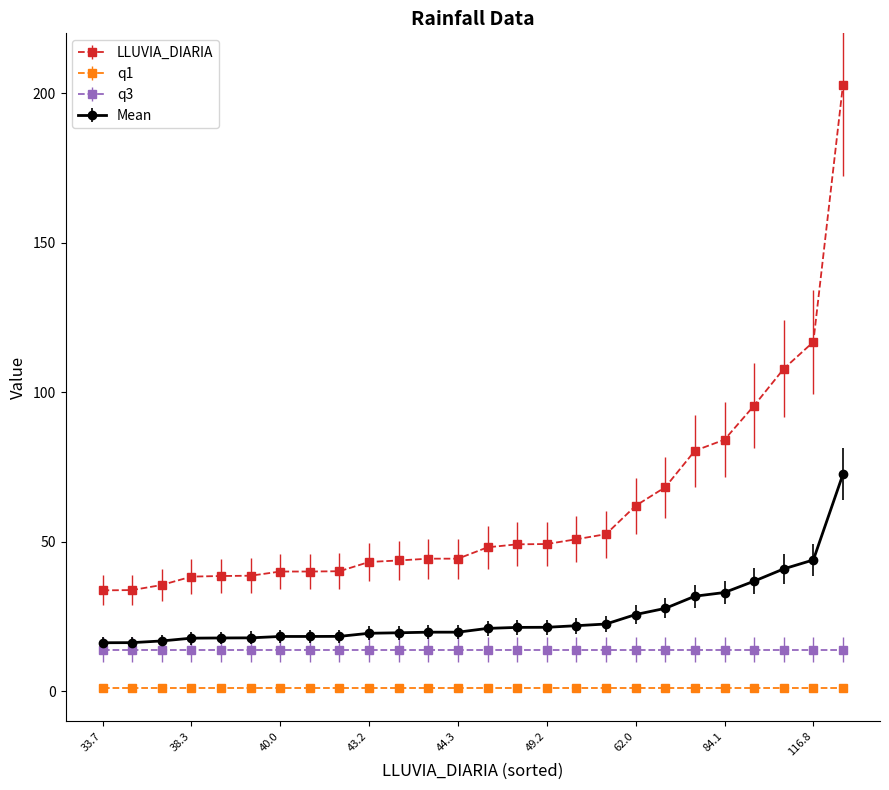

What is the value of the q3 point at the 18th from the left?

13.9